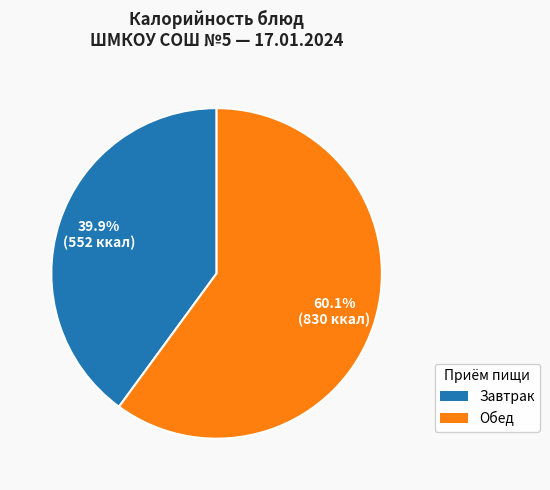

Does any single category account for the majority?

Yes